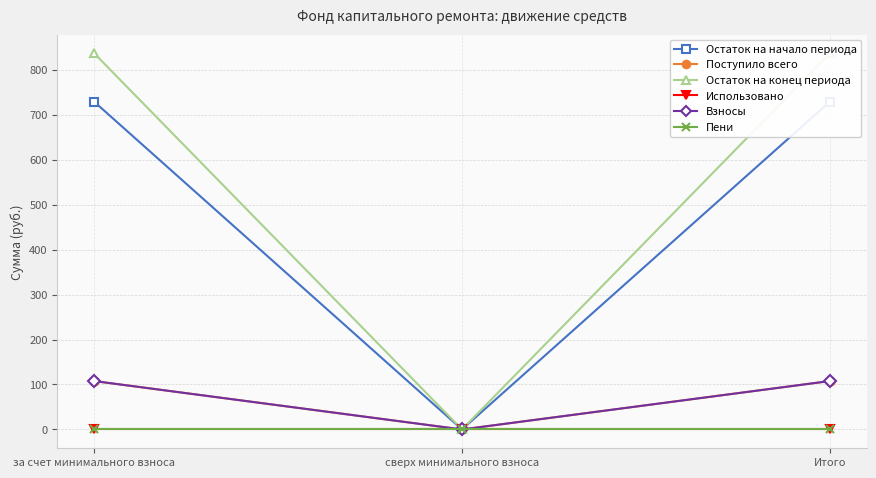

Which series has the widest spread of values?

Остаток на конец периода